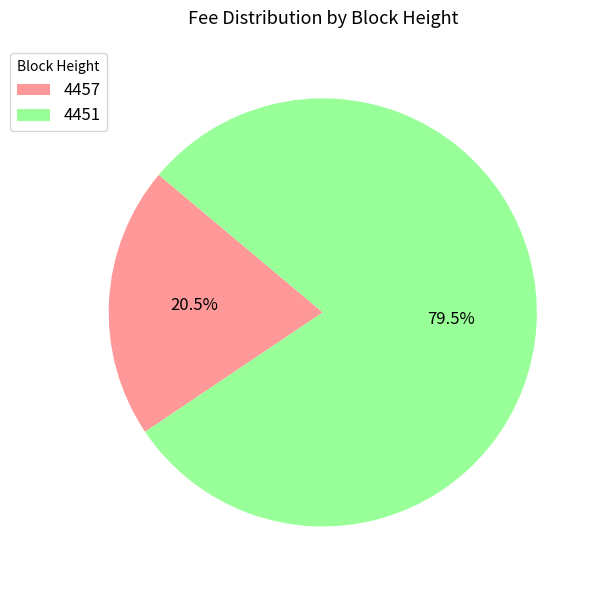

To the nearest percent, what is the average slice percentage?

50%